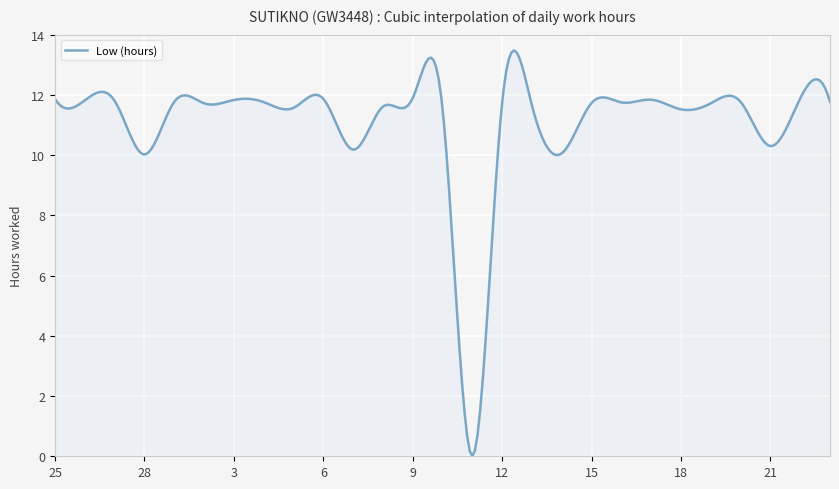

What is the difference between the maximum and minimum values?

13.5